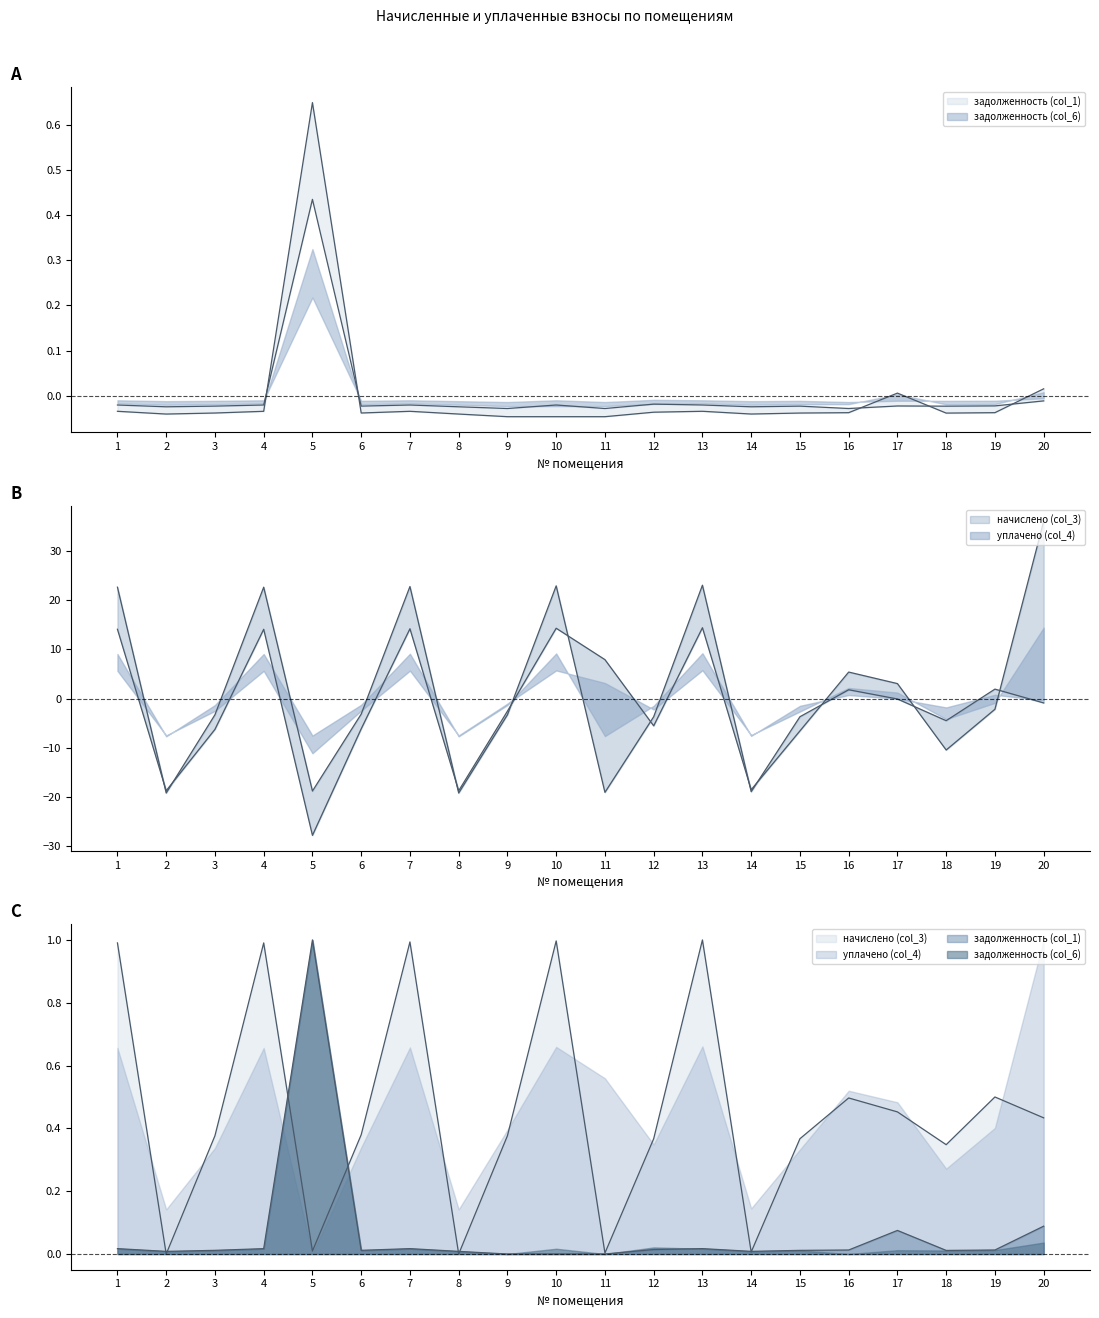

How many positive values does the уплачено (col_4) series have?

9